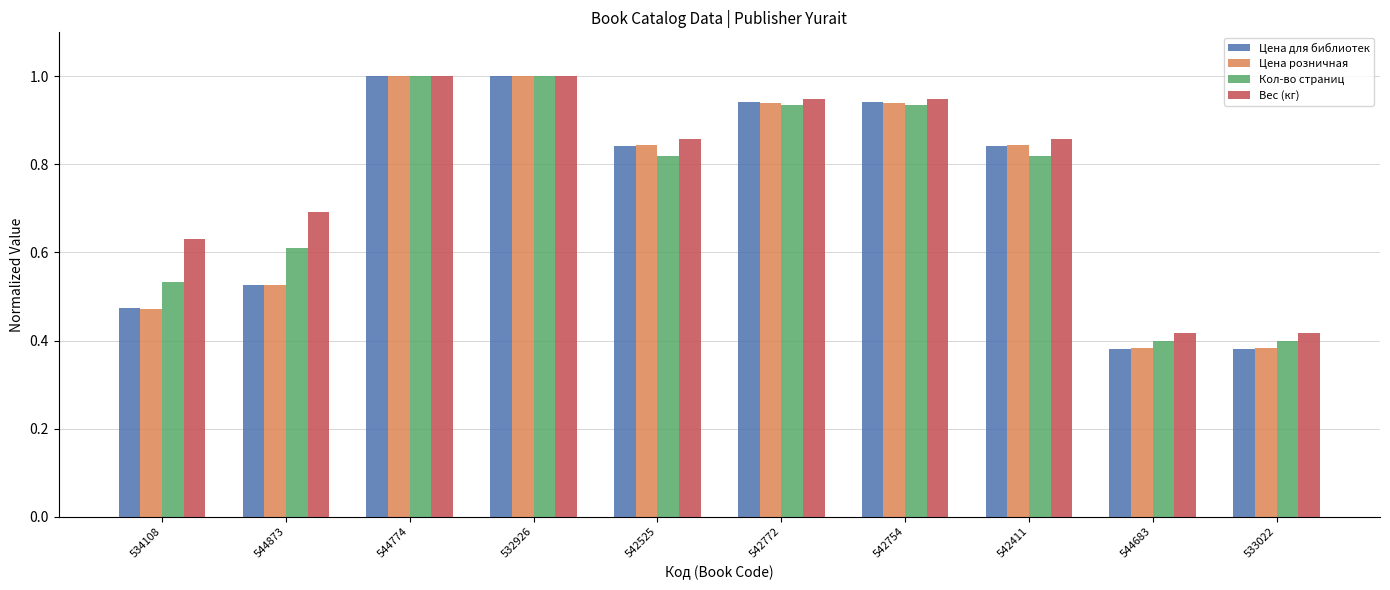

What is the greatest value displayed?

1.0